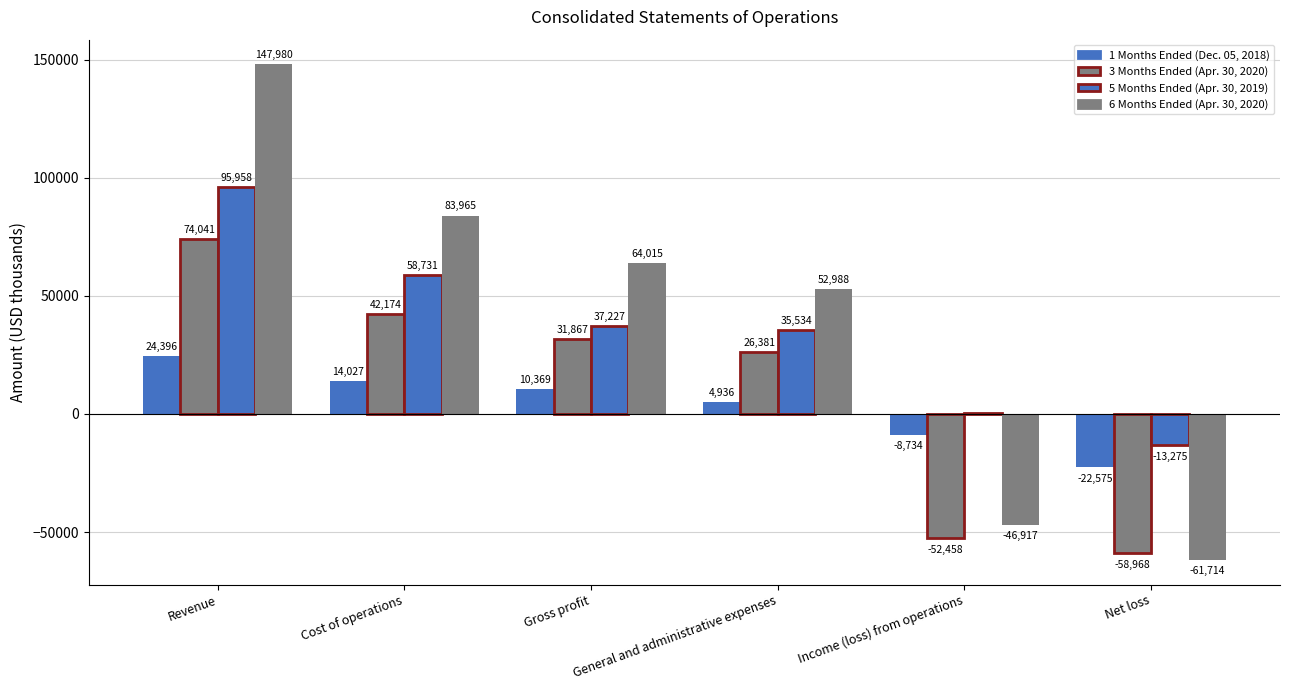

What is the maximum value for 5 Months Ended (Apr. 30, 2019)?

95958